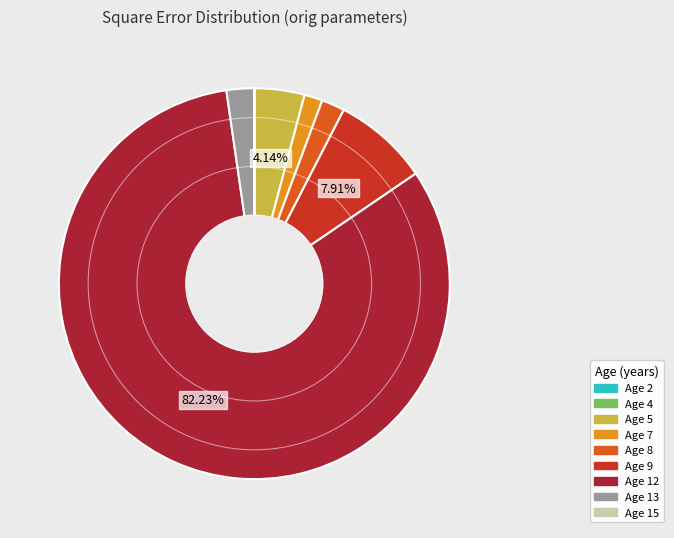

To the nearest percent, what is the average slice percentage?

11%